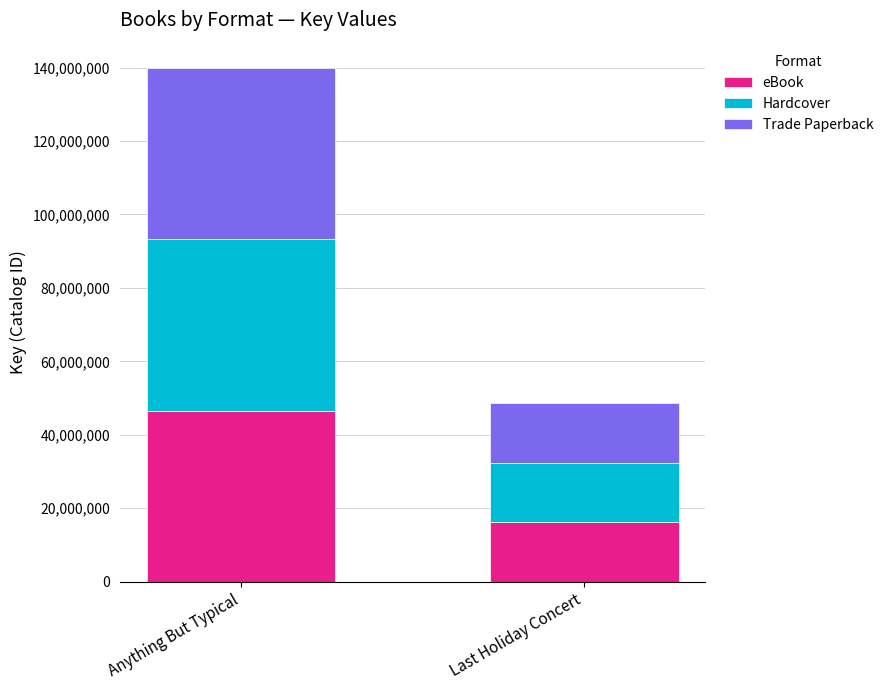

True or false: eBook has a value of 16221482 at Last Holiday Concert.

True